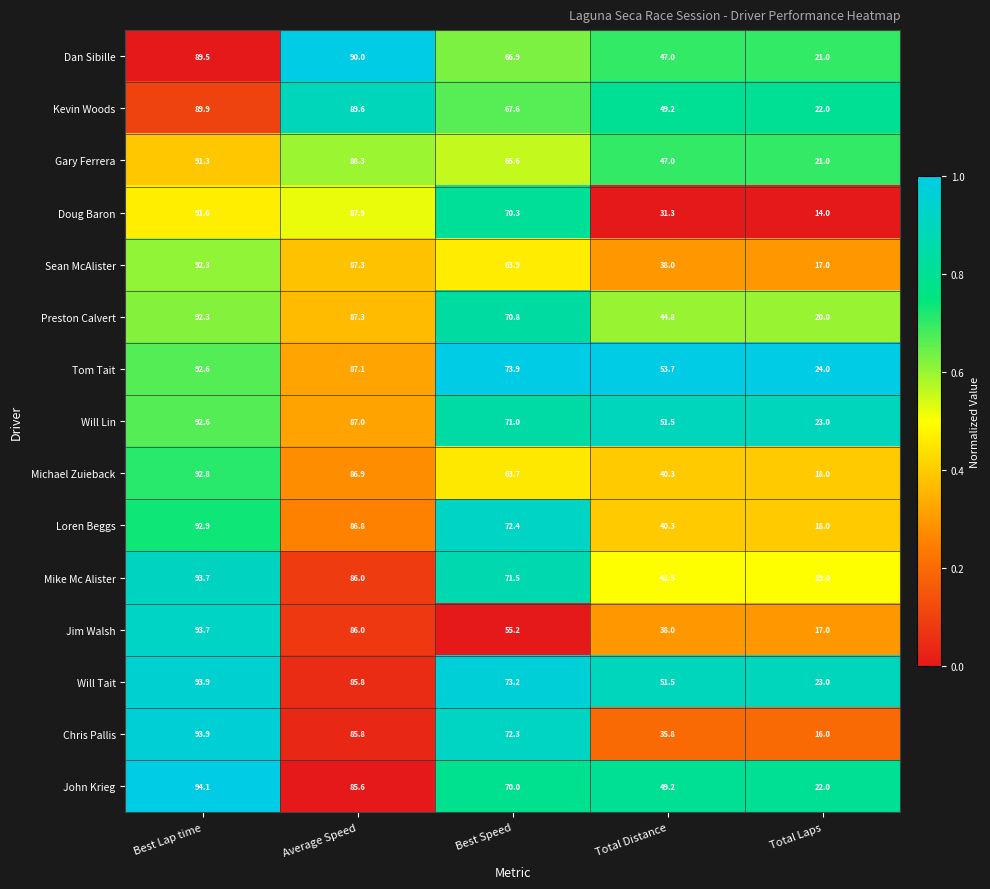

What value does the Chris Pallis series have at Total Distance?

35.8